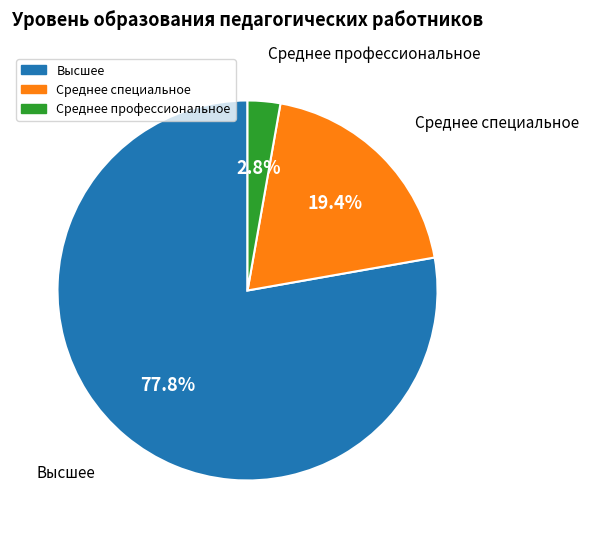

What percentage is the Среднее специальное slice, to the nearest percent?

19%